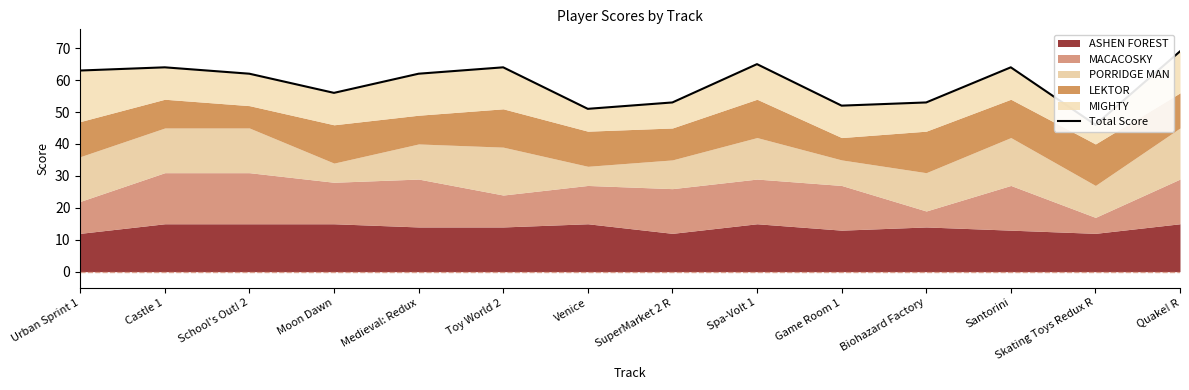

The chart shows a value of 24 at Venice. True or false?

False